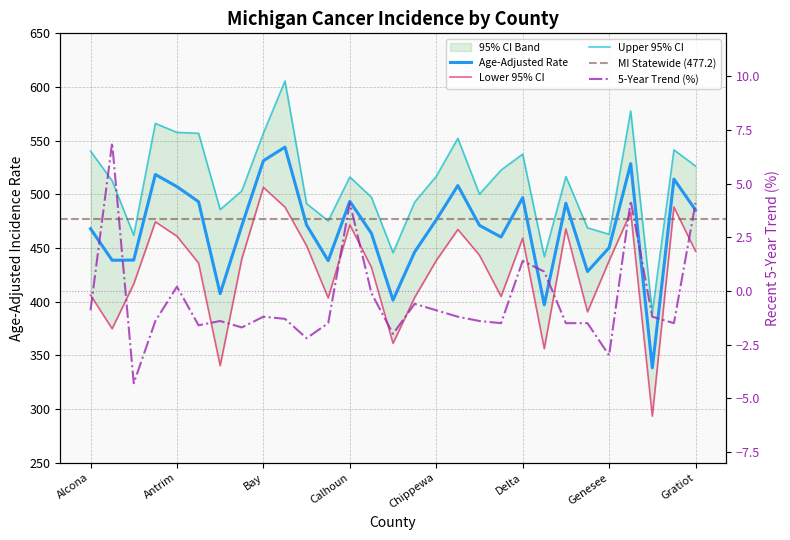

At which category does Lower 95% CI reach its first local valley?

Alger